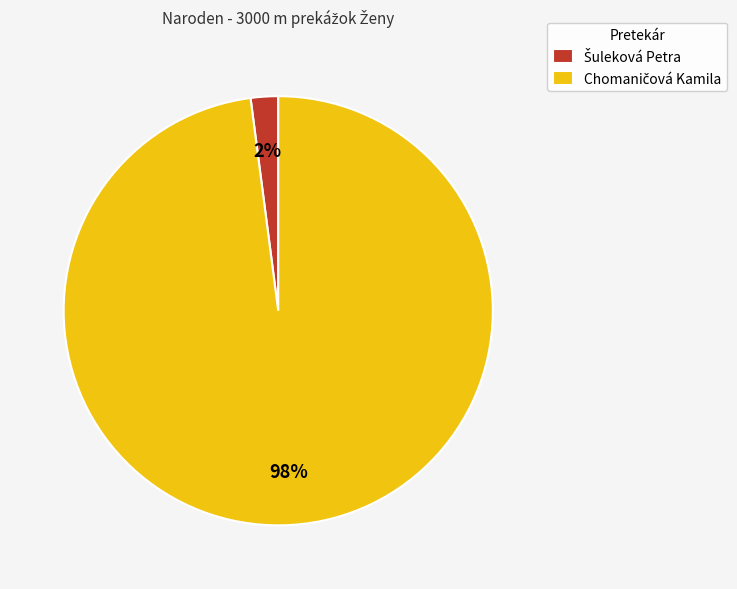

To the nearest percent, what is the difference between the largest and smallest slice percentages?

96%